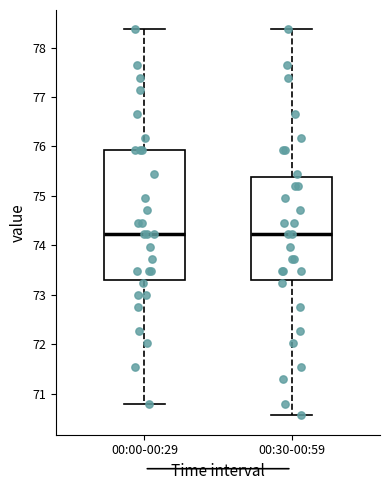

Where does the upper whisker of the box for 00:00-00:29 end on the y-axis? The values are not printed on the chart, so give them approximately, as read against the axis.

78.4